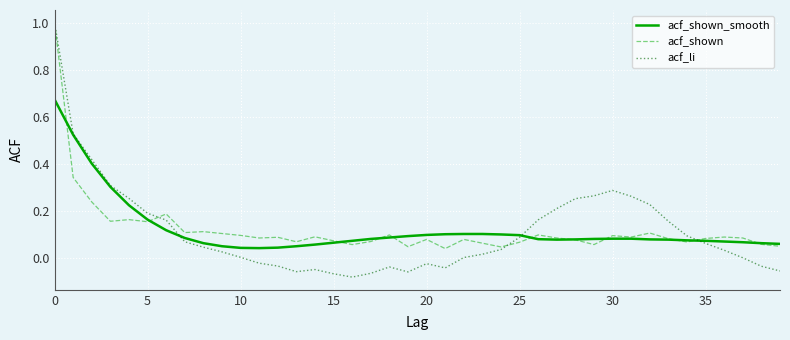

How many lines are shown in the chart?

3